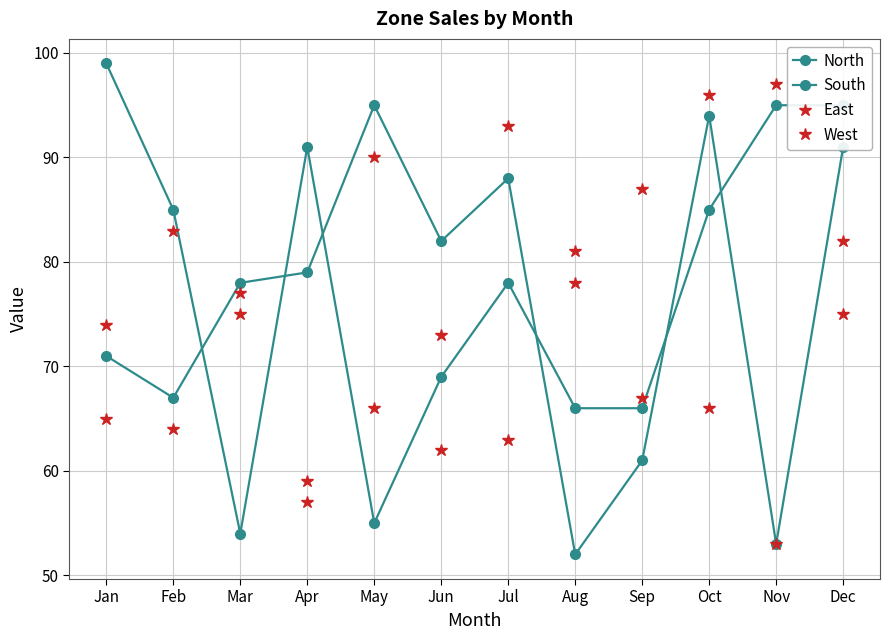

True or false: North has more than 0 interior local peaks.

True